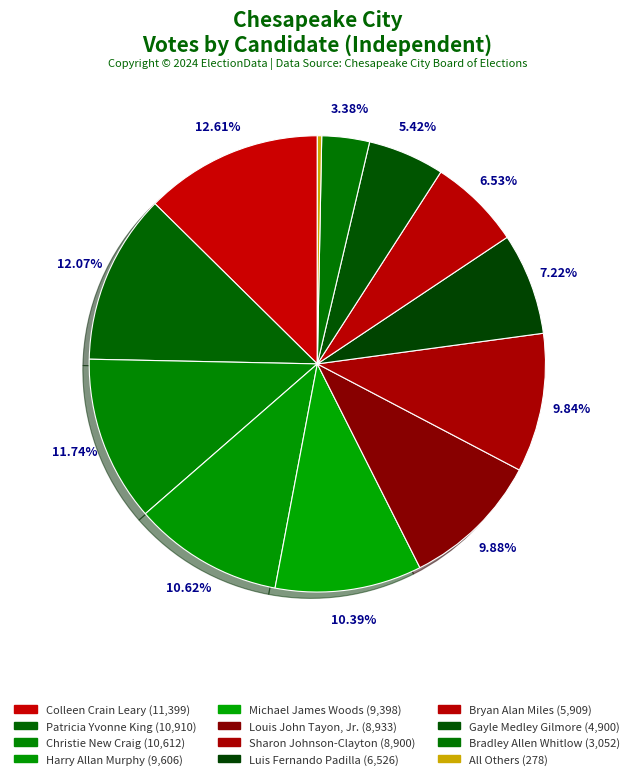

True or false: Patricia Yvonne King accounts for 12% of the total.

True